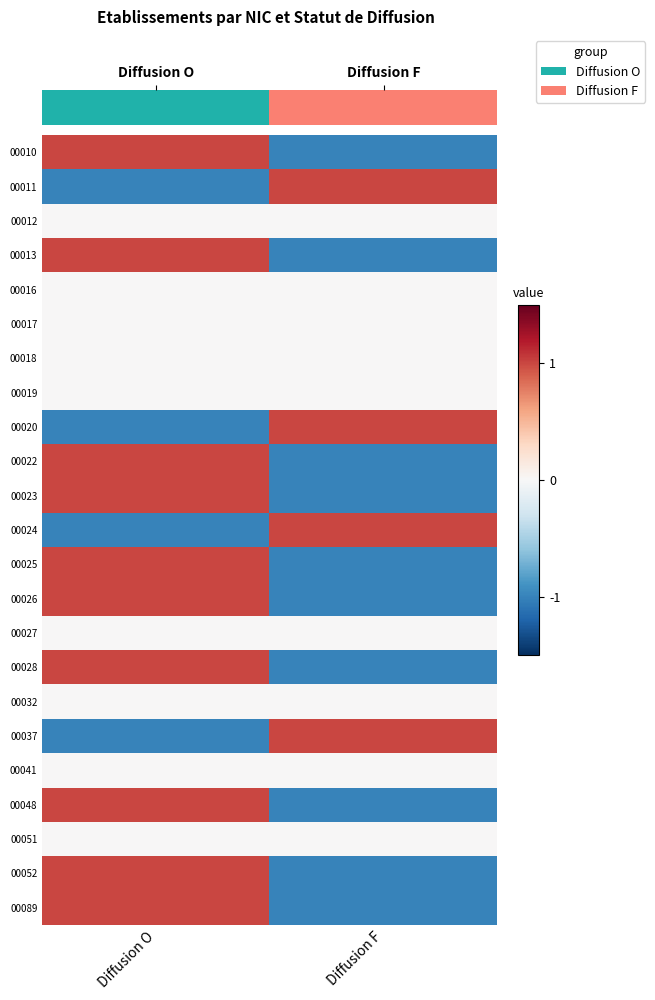

How many data points does each series have?

2